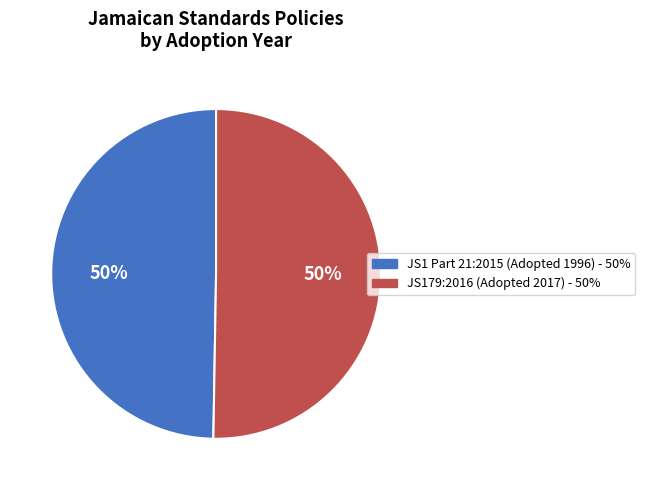

Count the number of slices in the pie.

2